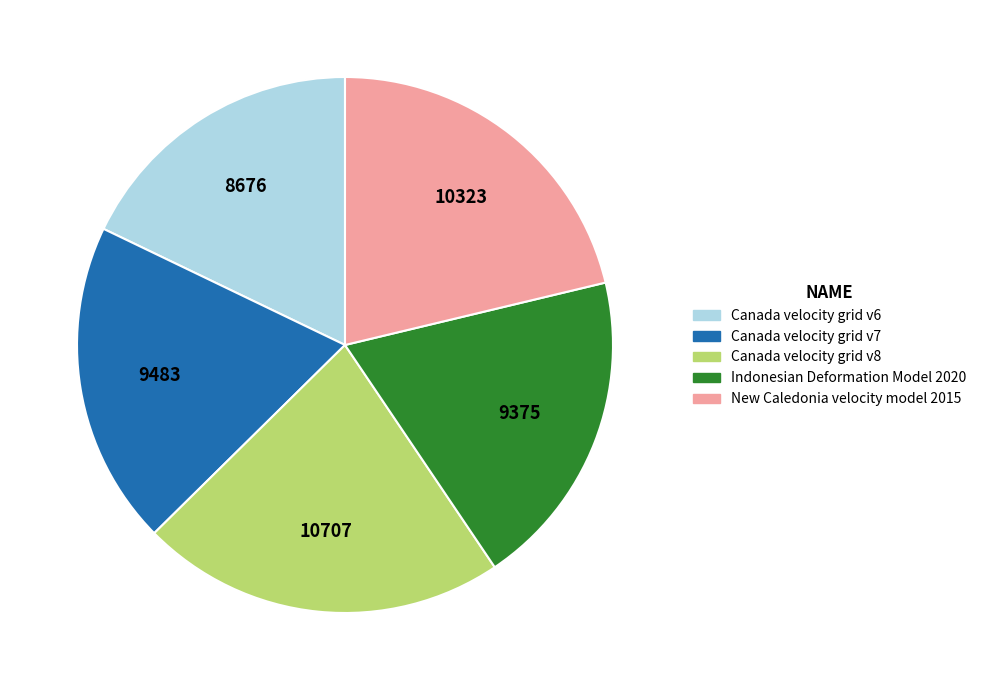

Approximately how many times larger is the value at New Caledonia velocity model 2015 compared to Canada velocity grid v8?

1.0